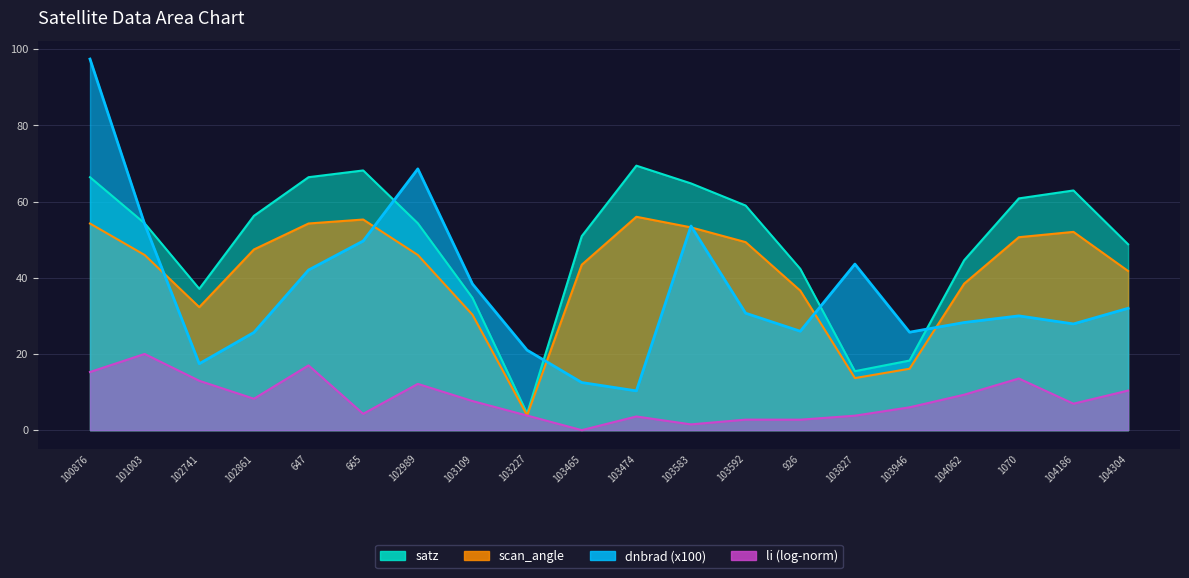

What is the sum of all dnbrad values?

734.7